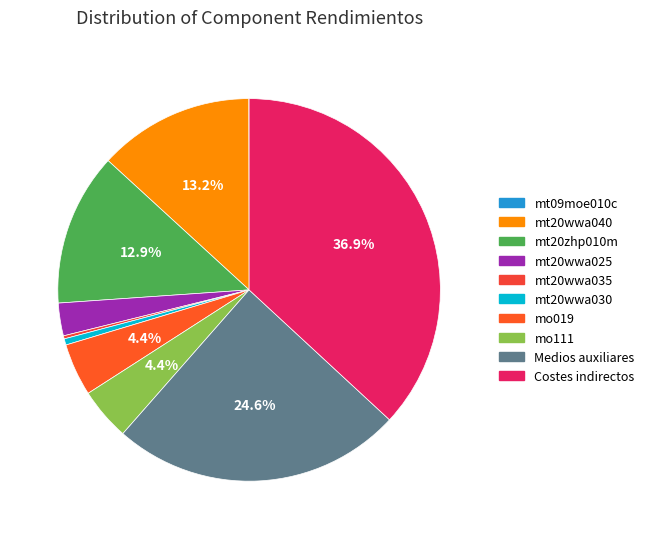

Rank the categories by value from highest to lowest.

Costes indirectos, Medios auxiliares, mt20wwa040, mt20zhp010m, mo019, mo111, mt20wwa025, mt20wwa030, mt20wwa035, mt09moe010c